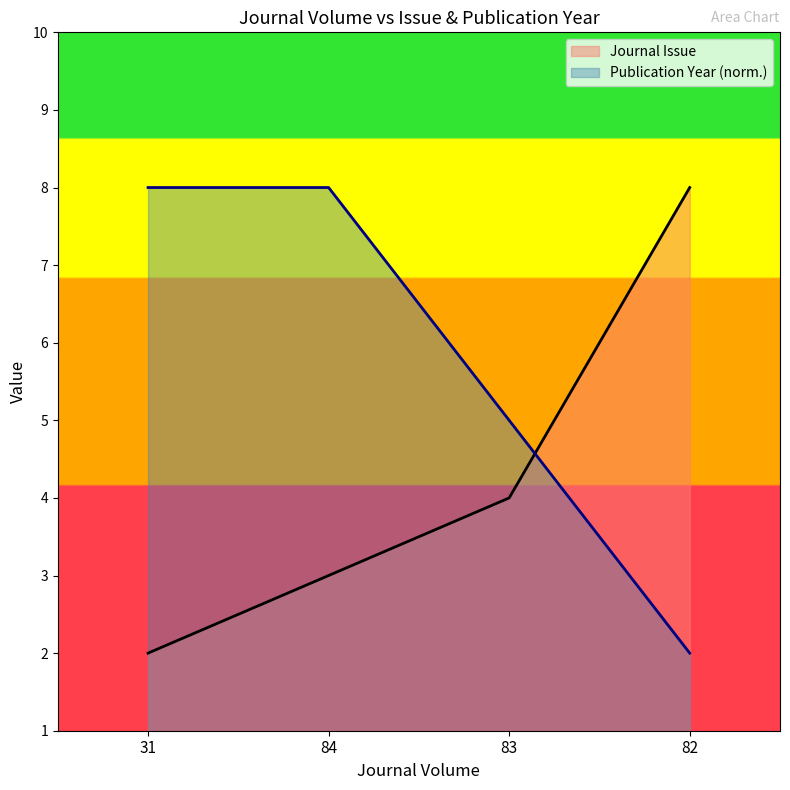

Reading right to left, what are all the values shown in this chart?

Journal Issue: 8	4	3	2
Publication Year: 2	5	8	8